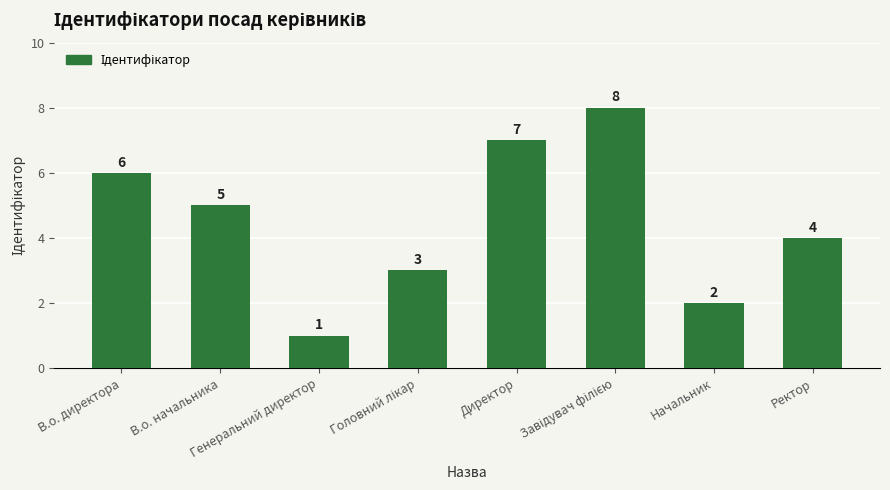

What is the ratio of the value at Начальник to the value at Генеральний директор?

2.0